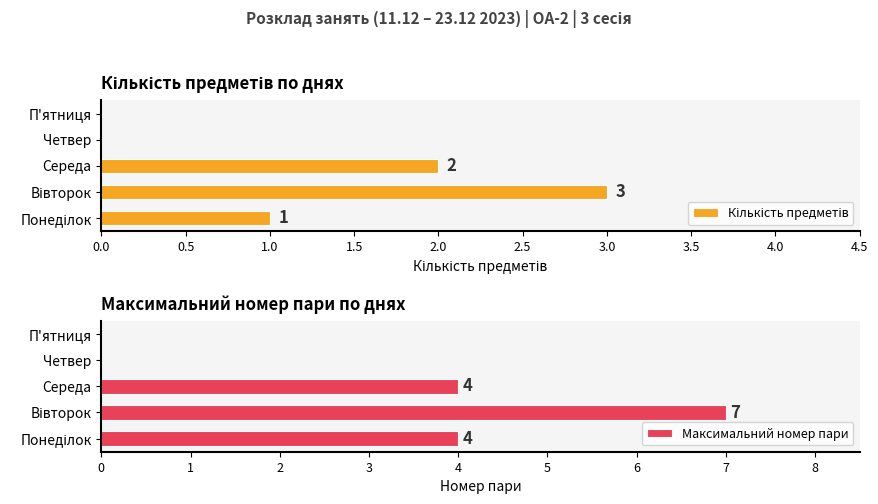

How many values in the Максимальний номер пари series exceed 4?

1